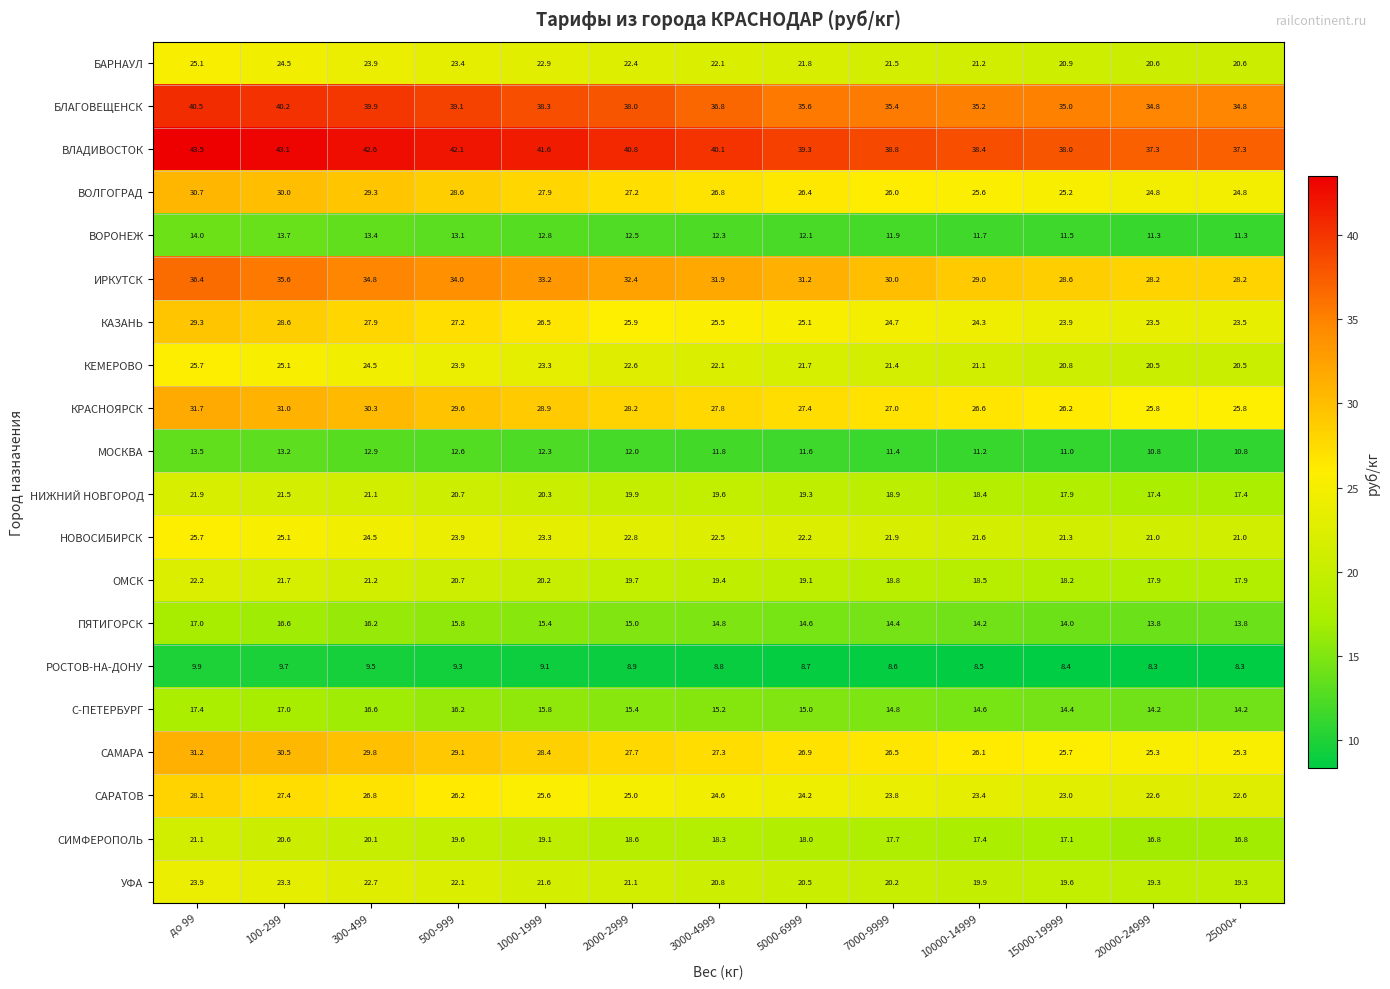

Read the КРАСНОЯРСК value at 15000-19999.

26.2